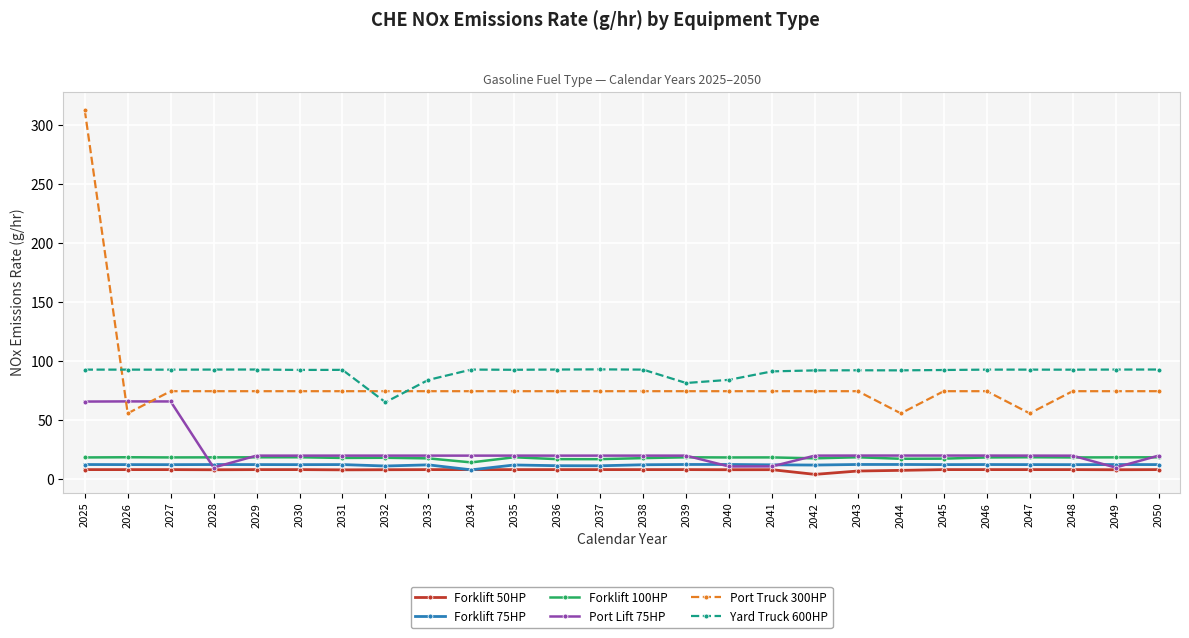

Between 2027 and 2050, which series saw the biggest shift?

Port Lift 75HP